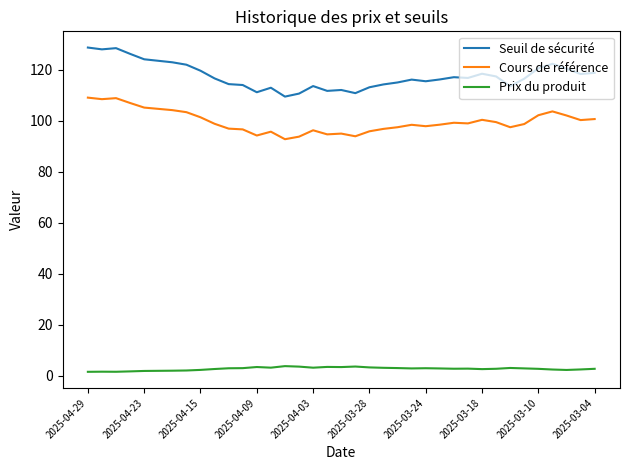

What is the maximum value shown in the chart?

128.7